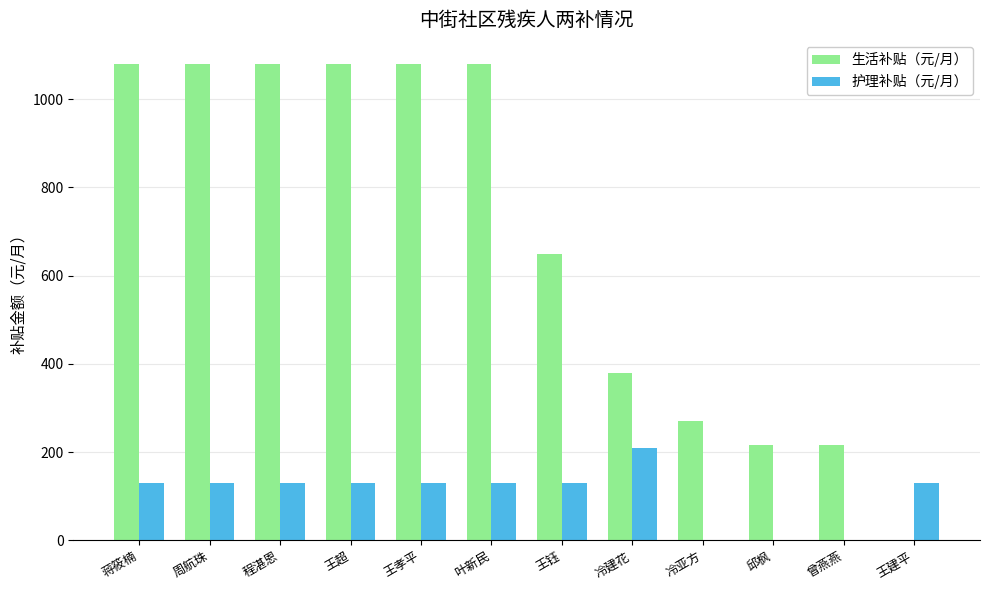

Reading right to left, what are all the values shown in this chart?

生活补贴（元/月）: 0	216	216	270	378	648	1080	1080	1080	1080	1080	1080
护理补贴（元/月）: 130	0	0	0	210	130	130	130	130	130	130	130